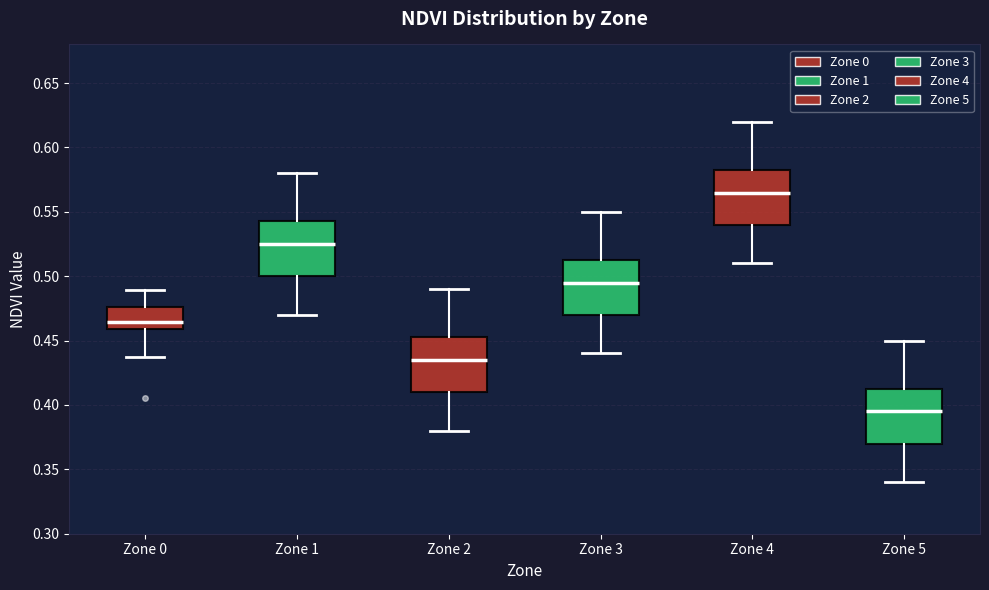

Which box has the highest median line?

Zone 4